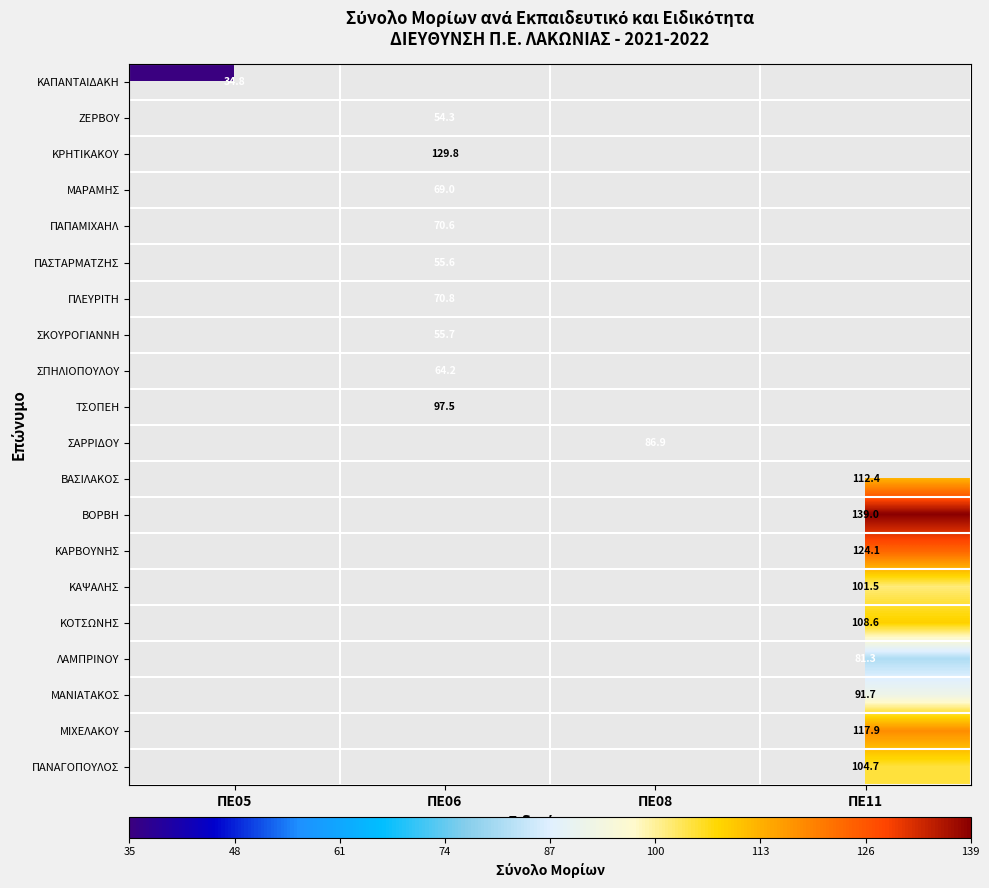

At which label does ΚΑΠΑΝΤΑΙΔΑΚΗ reach its peak?

ΠΕ05